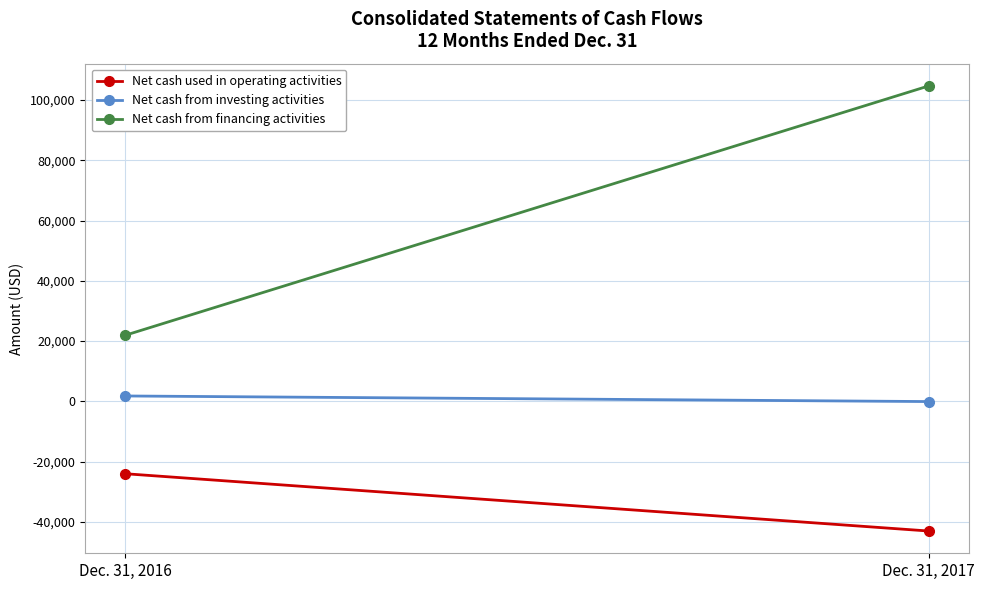

How many lines are shown in the chart?

3